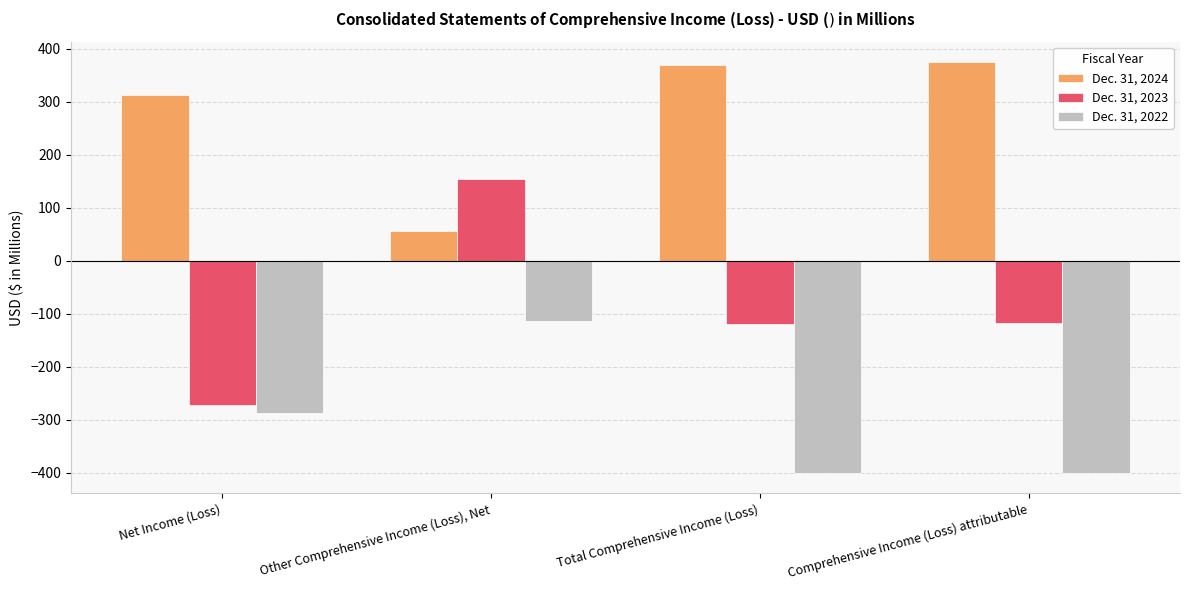

List the series in order of their overall mean, lowest first.

Dec. 31, 2022, Dec. 31, 2023, Dec. 31, 2024